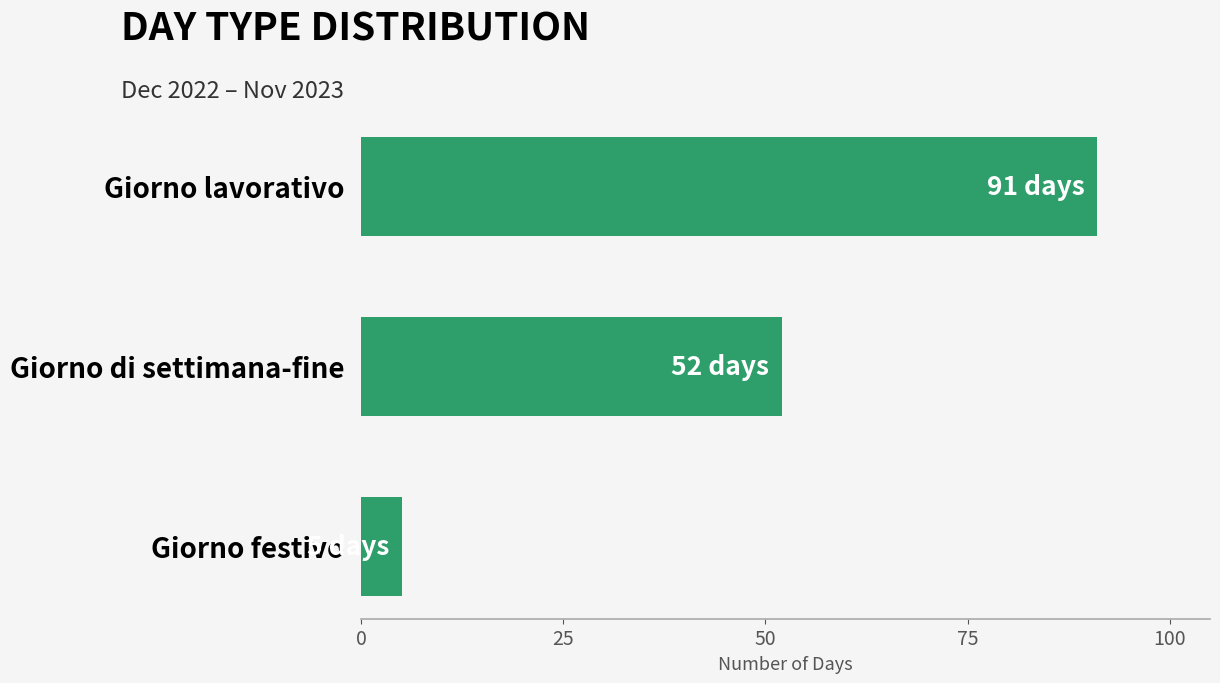

What is the label of the 1st bar from the bottom?

Giorno festivo